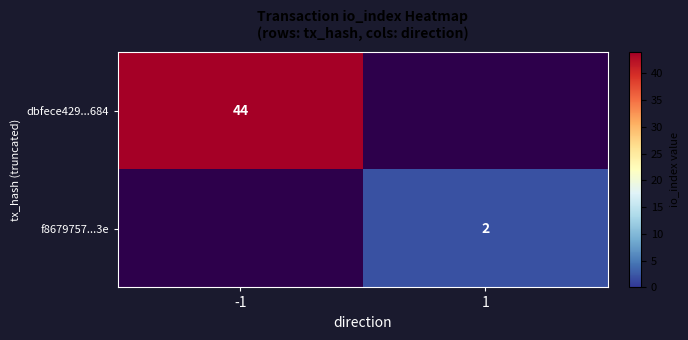

The value of dbfece429...684 at -1 is 75. True or false?

False